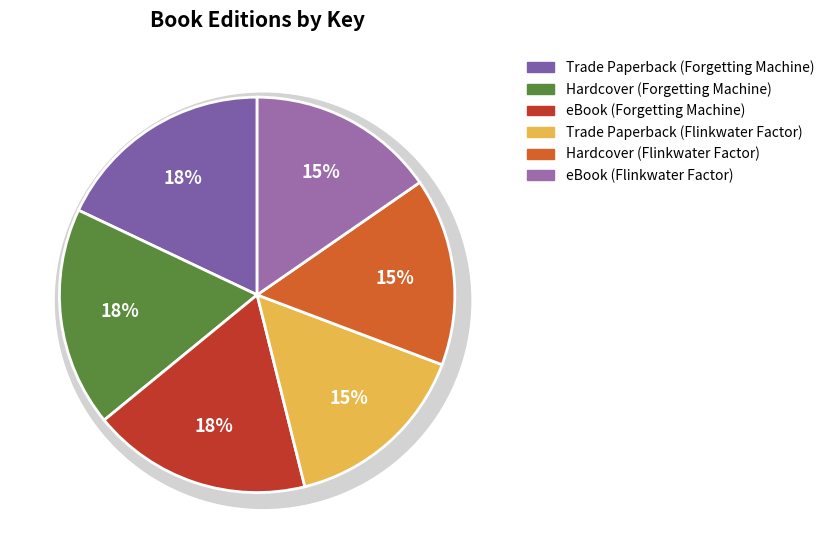

To the nearest percent, what is the combined percentage of eBook (Flinkwater Factor) and Hardcover (Forgetting Machine)?

33%